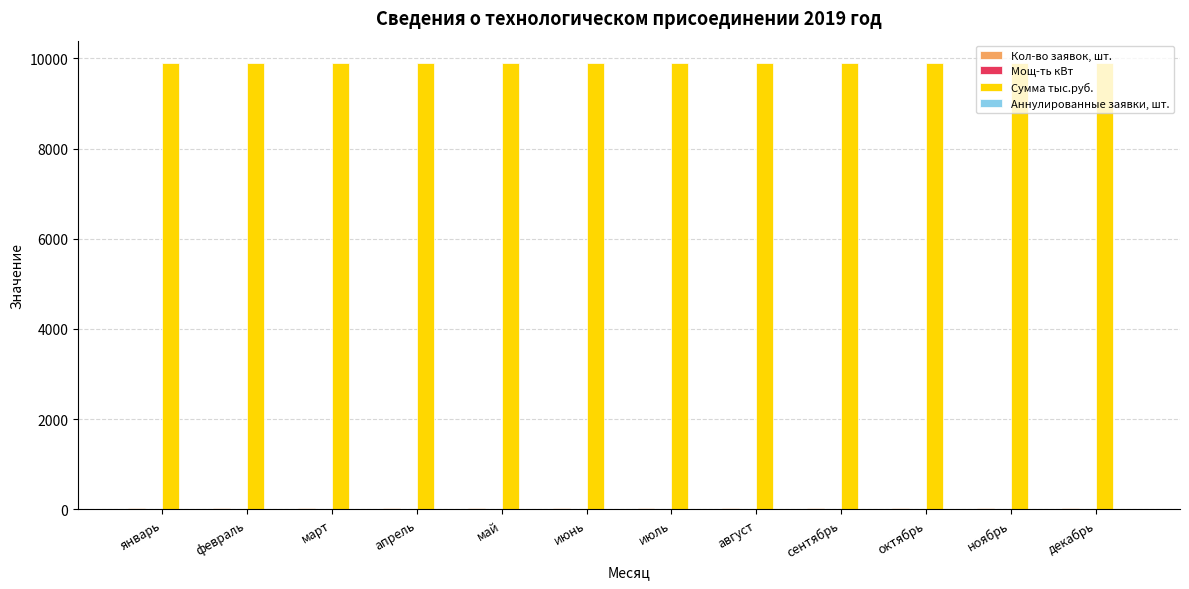

The value of Сумма тыс.руб. at август is 9900.0. True or false?

True